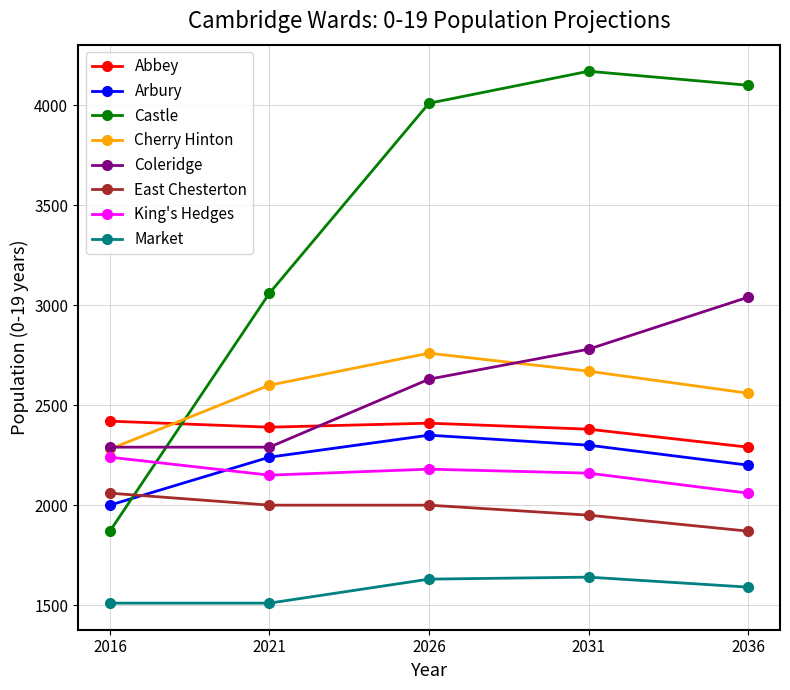

What is the difference between the highest and lowest values at 2016?

910